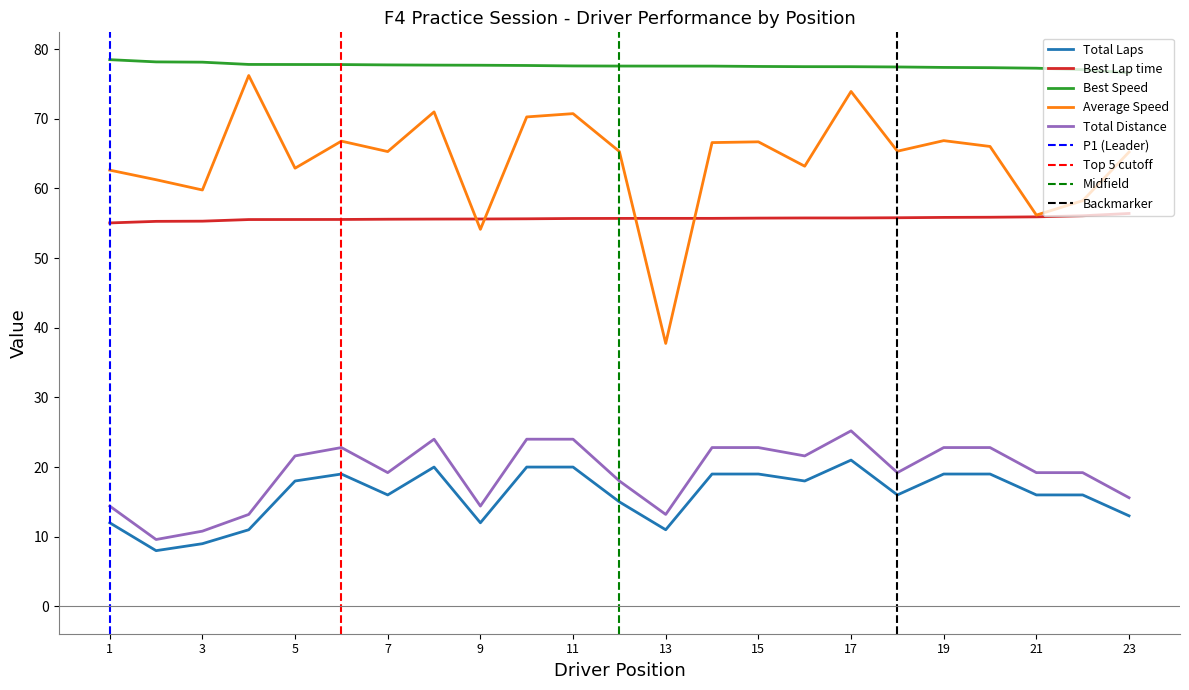

What is the minimum value for Total Distance?

9.6